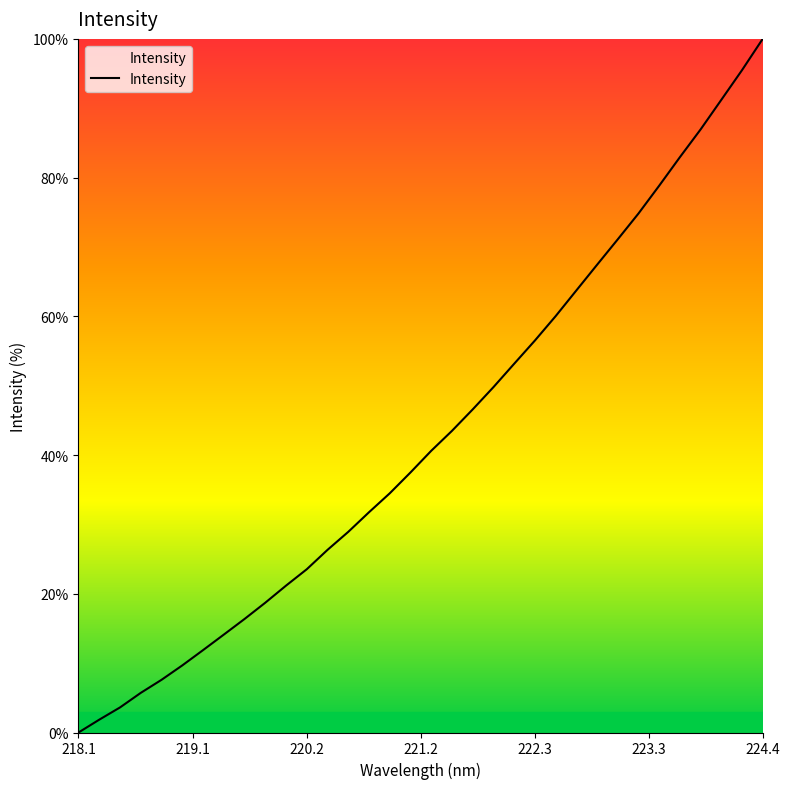

What is the difference between the maximum and minimum values?

100.0